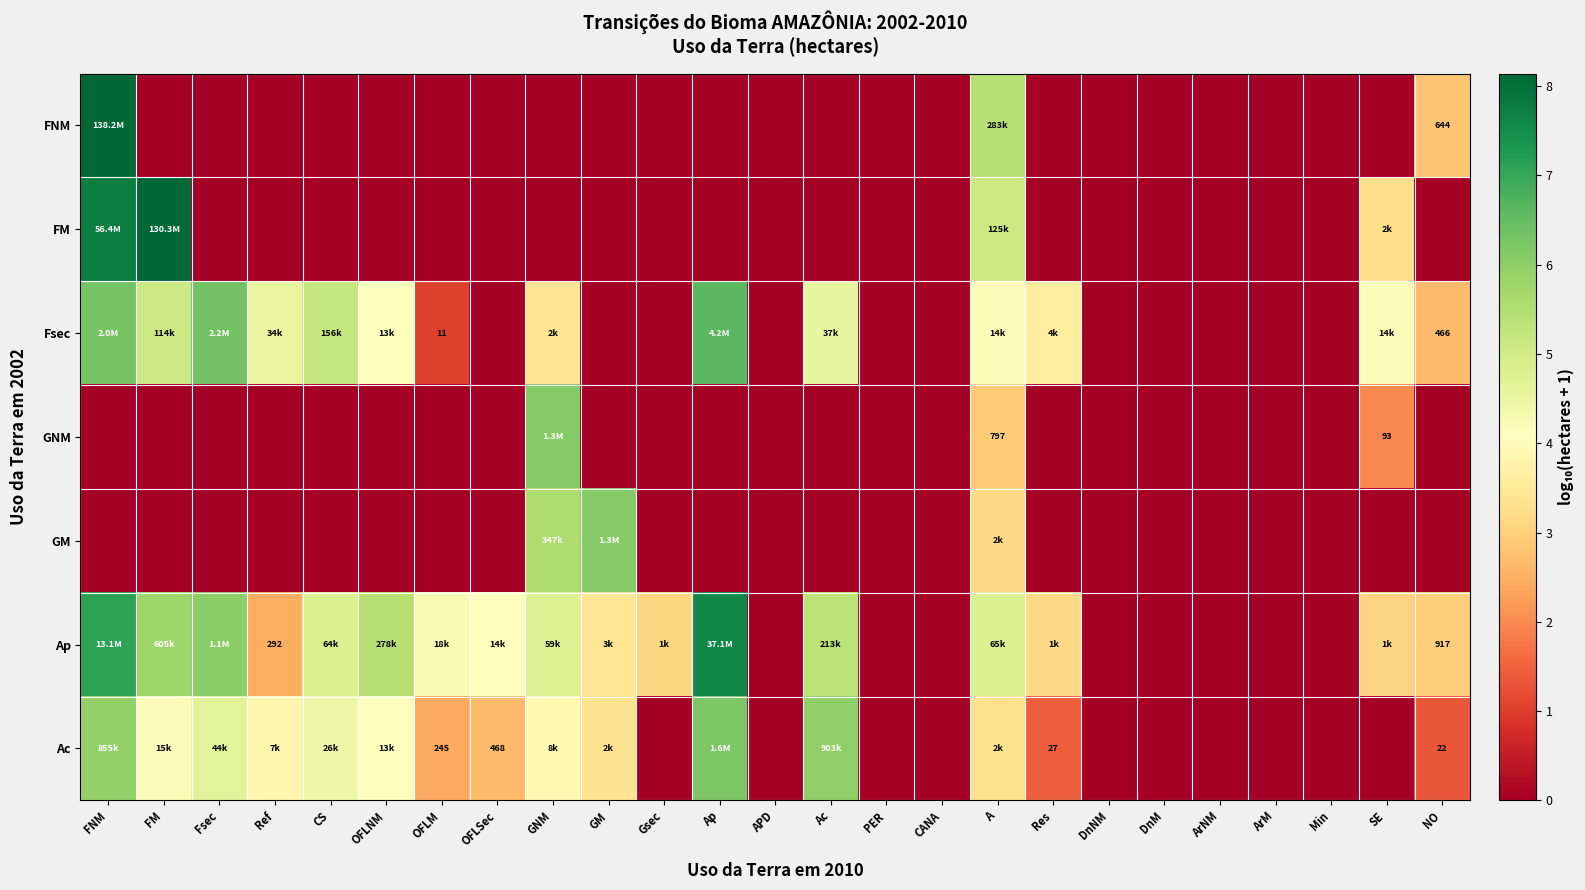

List the series in order of their peak value, highest first.

FNM, FM, Ap, Fsec, Ac, GNM, GM